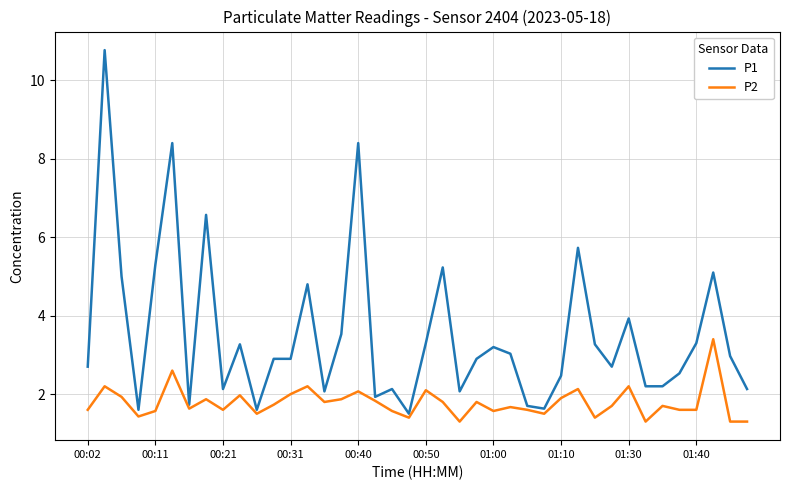

Which series has the largest total across all categories?

P1